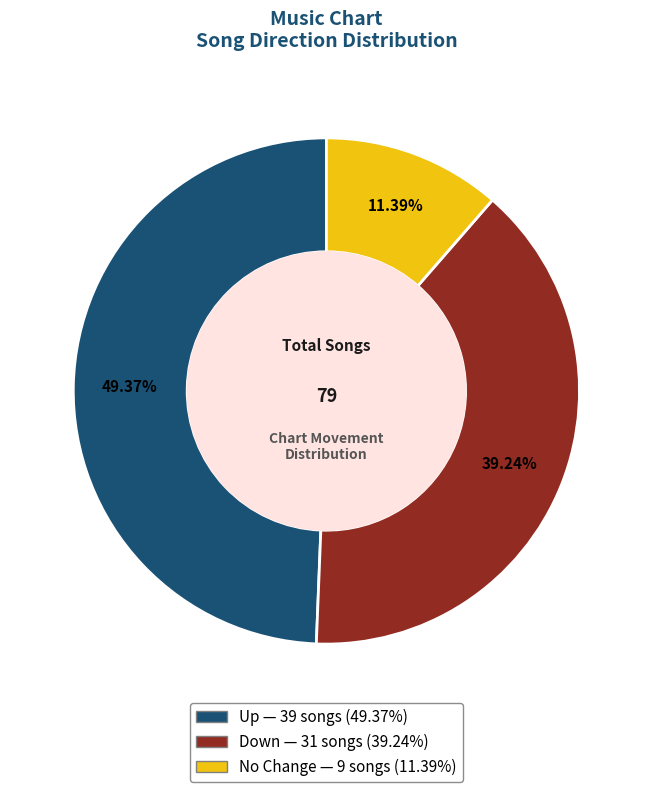

Does any single category account for the majority?

No